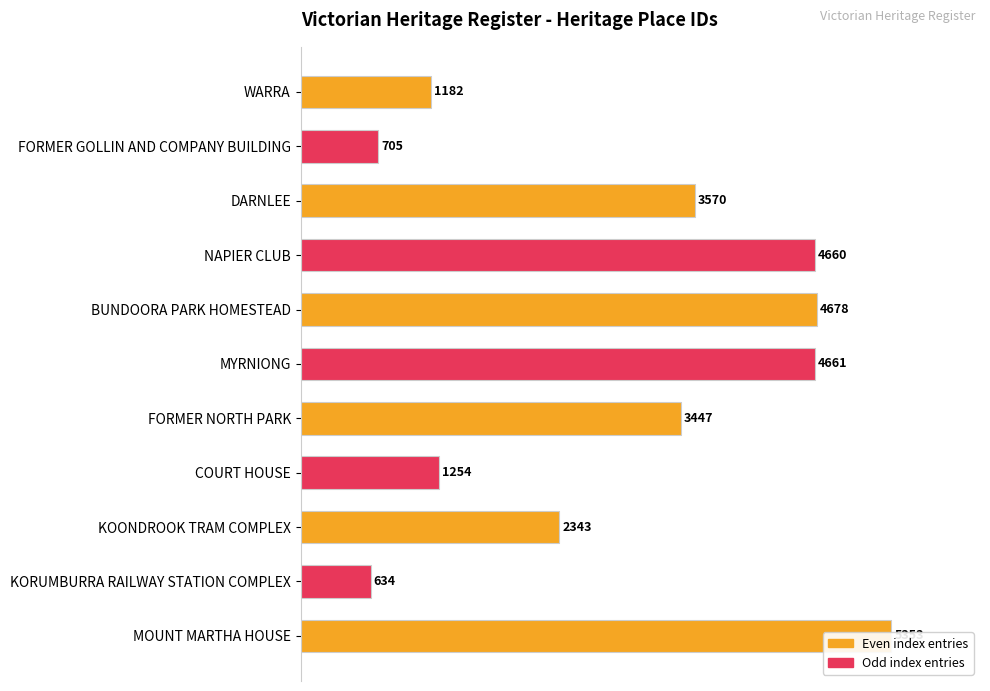

At which label is the value closest to 55?

FORMER NORTH PARK